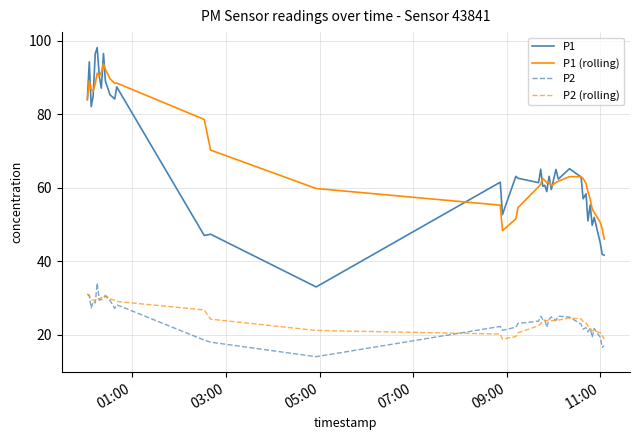

What is the maximum value shown in the chart?

98.2